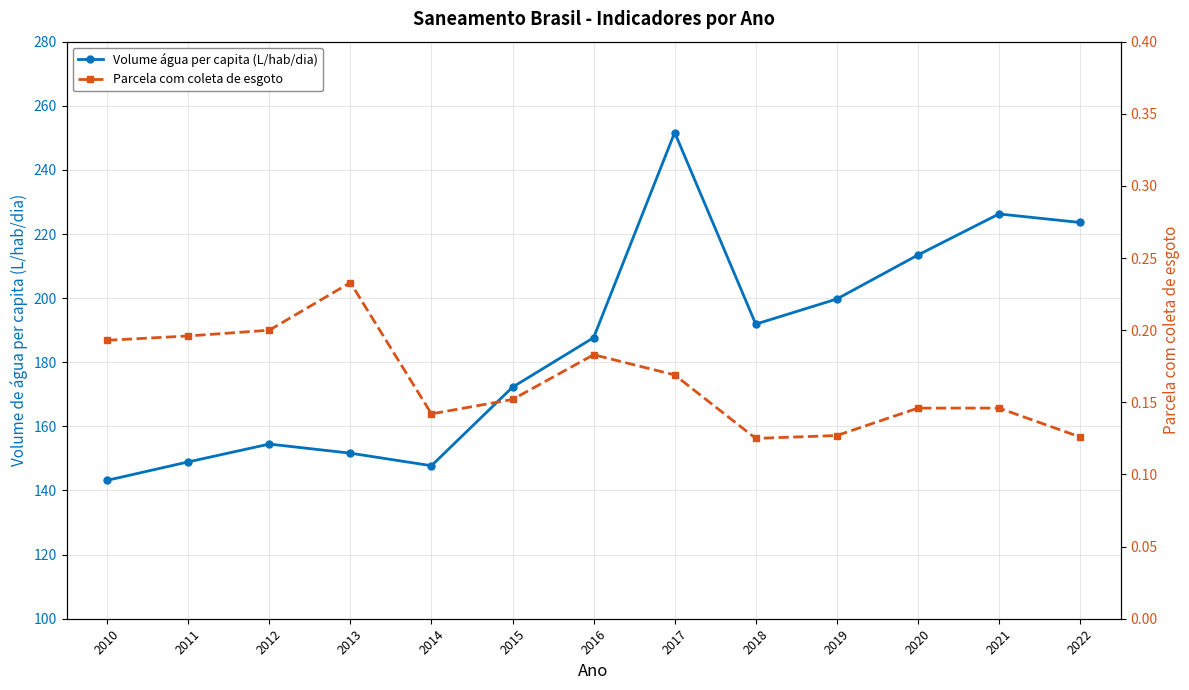

What is the sum of the Parcela da população total que mora em área com coleta de esgoto values at 2017 and 2021?

0.3